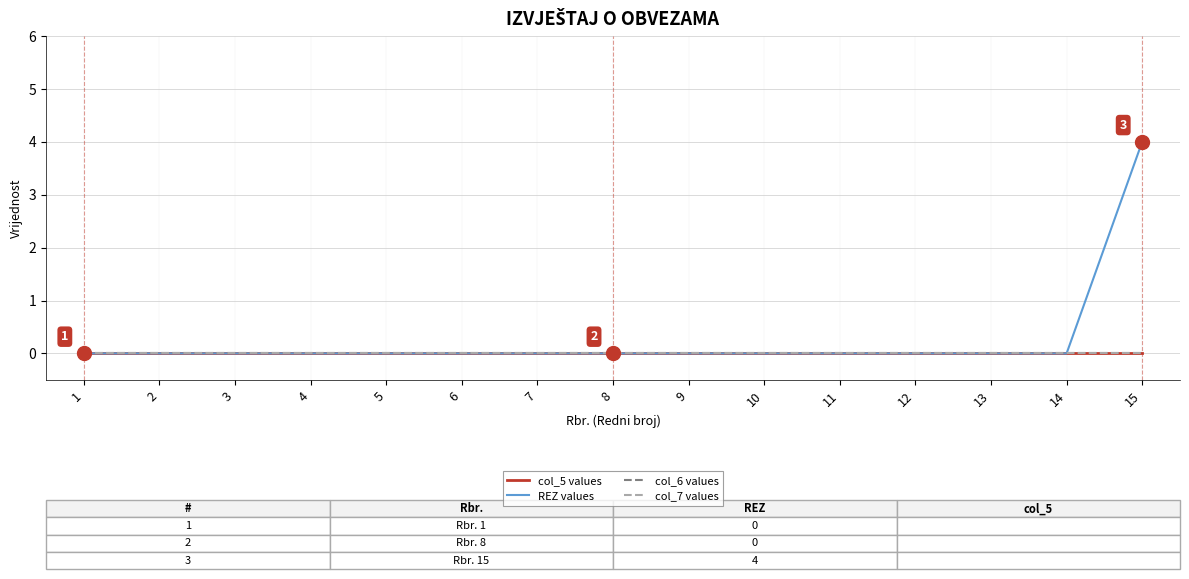

Reading right to left, list all the values displayed in this chart.

col_5 values: 0	0	0	0	0	0	0	0	0	0	0	0	0	0	0
REZ values: 4	0	0	0	0	0	0	0	0	0	0	0	0	0	0
col_6 values: 0	0	0	0	0	0	0	0	0	0	0	0	0	0	0
col_7 values: 0	0	0	0	0	0	0	0	0	0	0	0	0	0	0